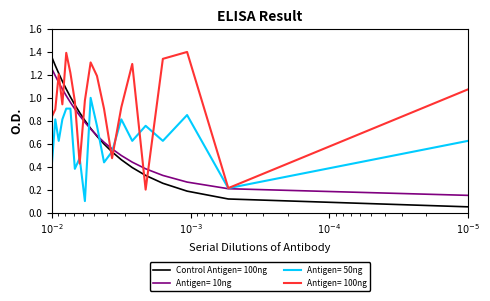

What is the value of the P2 point at the 20th from the left?

0.6